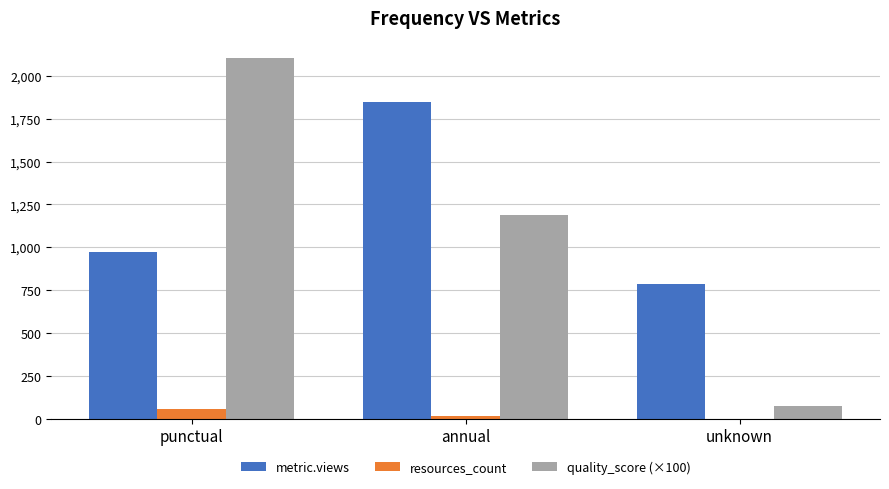

Which series has the largest range (max minus min)?

quality_score (×100)